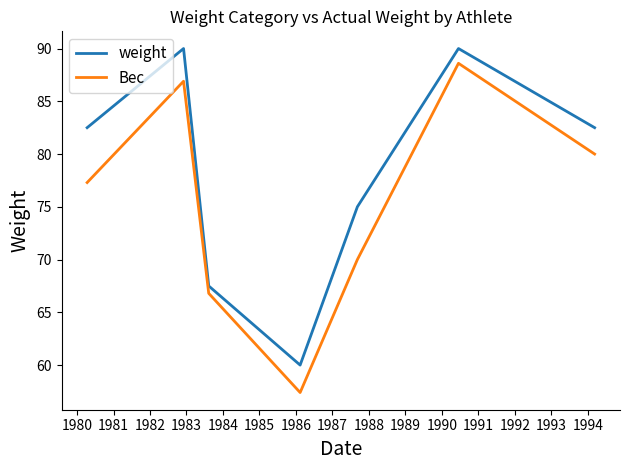

What is the lowest value of the weight series?

60.0